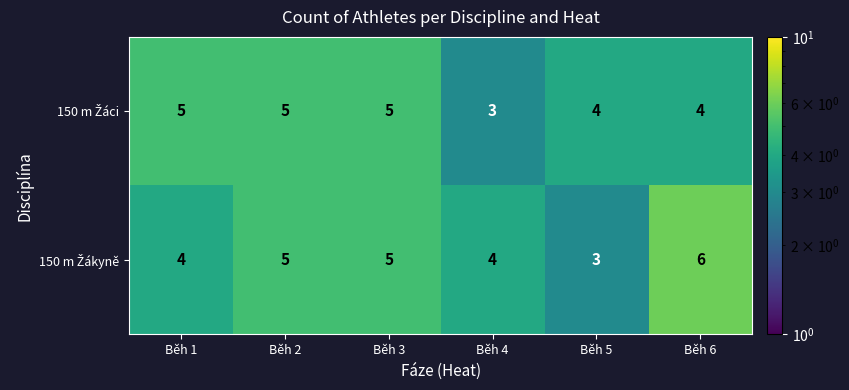

What is the greatest value displayed?

6